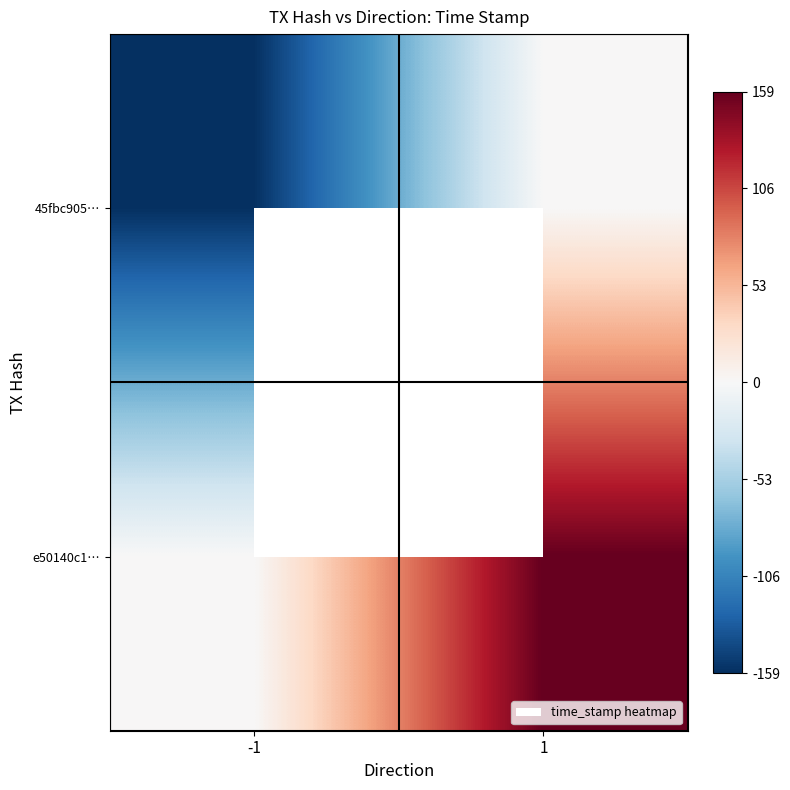

At which category is the sum across all series the highest?

1